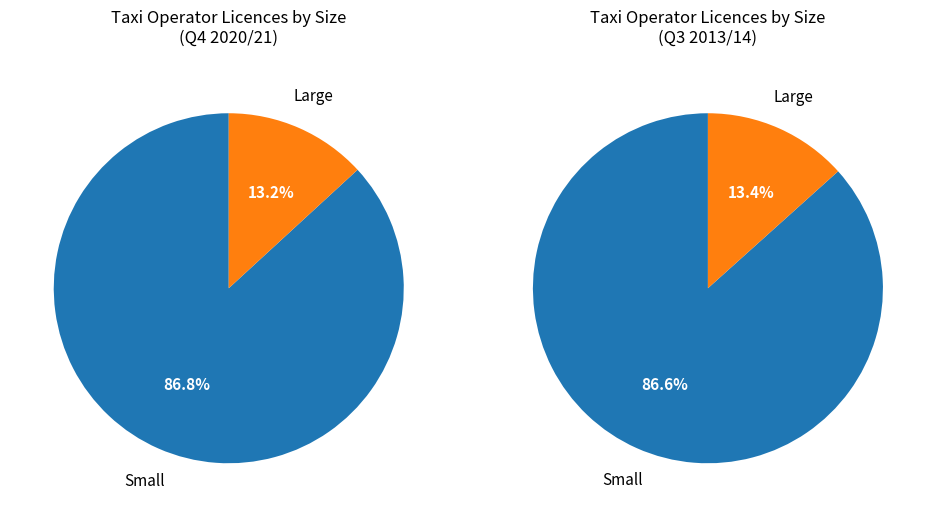

Do 12 and 27 together represent more than half of the pie?

No